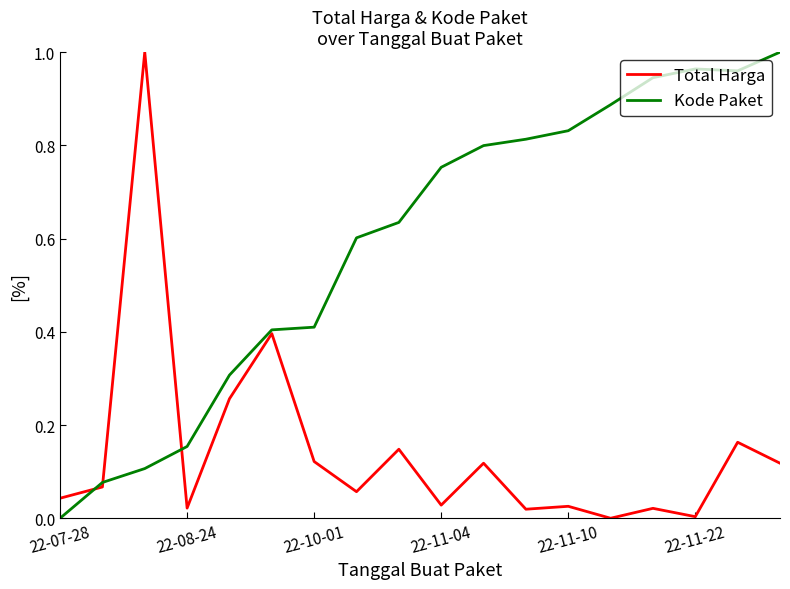

Rank the series by their average value, from highest to lowest.

Kode Paket, Total Harga